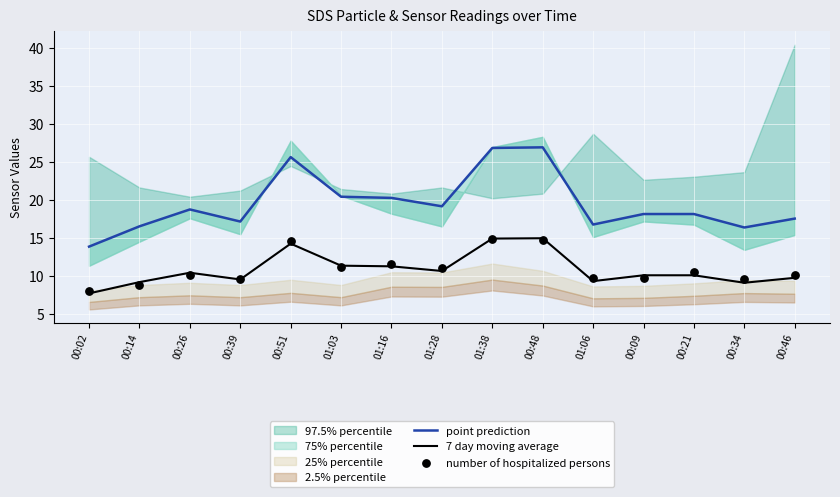

What is the total value across all series at 00:46?

37.4